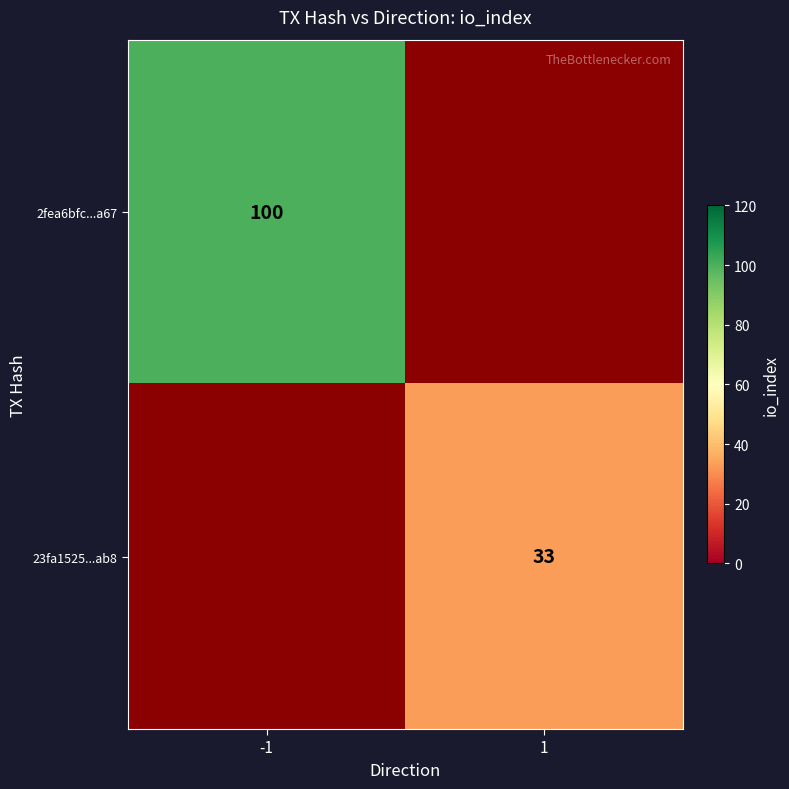

The value of 23fa1525...ab8 at 1 is 33. True or false?

True